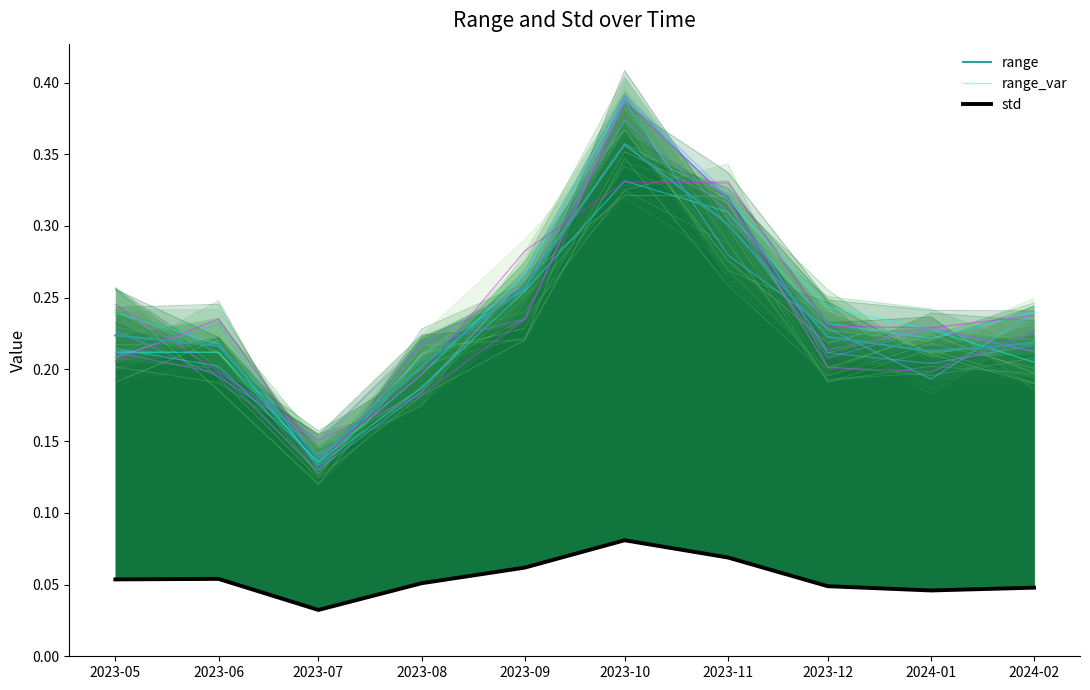

Rank the categories by std value from lowest to highest.

2023-07, 2024-01, 2024-02, 2023-12, 2023-08, 2023-05, 2023-06, 2023-09, 2023-11, 2023-10